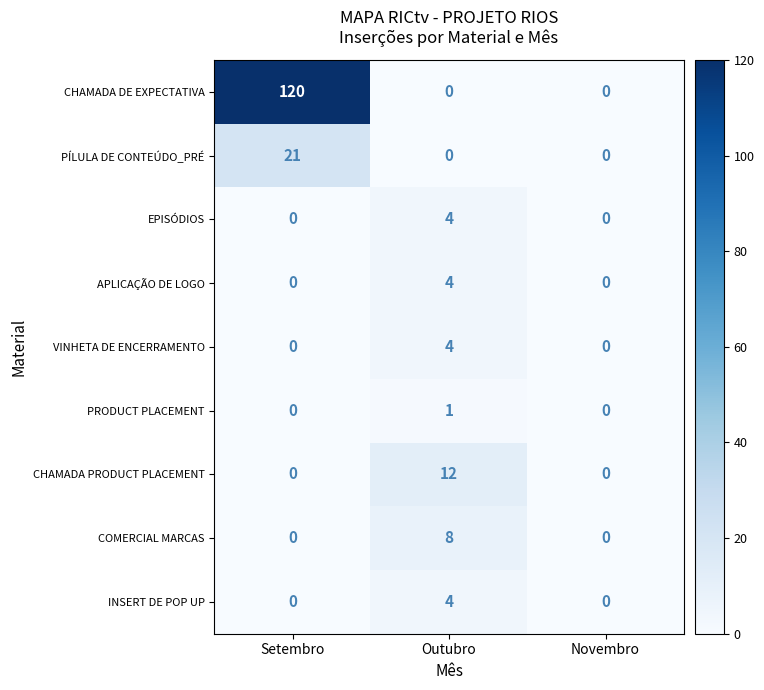

Which series has the largest total across all categories?

CHAMADA DE EXPECTATIVA